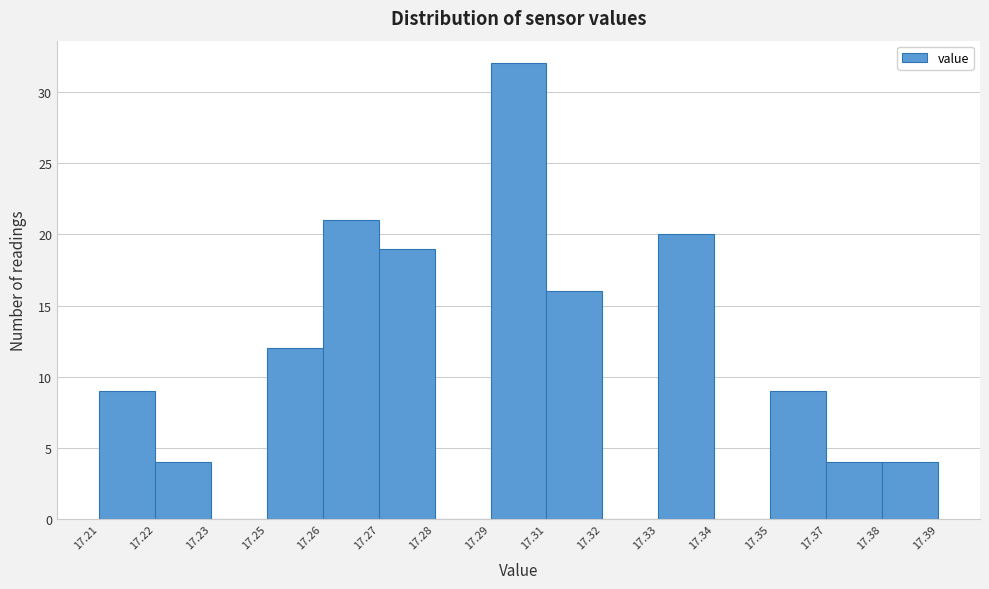

Reading left to right, transcribe all the data shown in this chart.

17.21=9	17.22=4	17.23=0	17.25=12	17.26=21	17.27=19	17.28=0	17.29=32	17.31=16	17.32=0	17.33=20	17.34=0	17.35=9	17.37=4	17.38=4